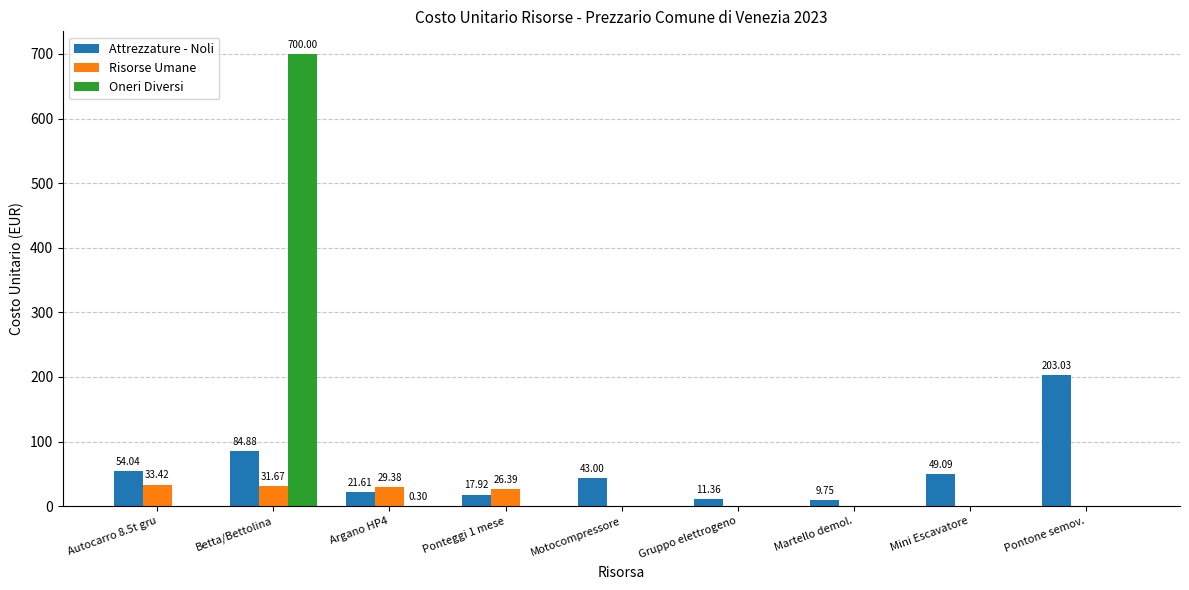

At which category is the sum across all series the highest?

Betta/Bettolina